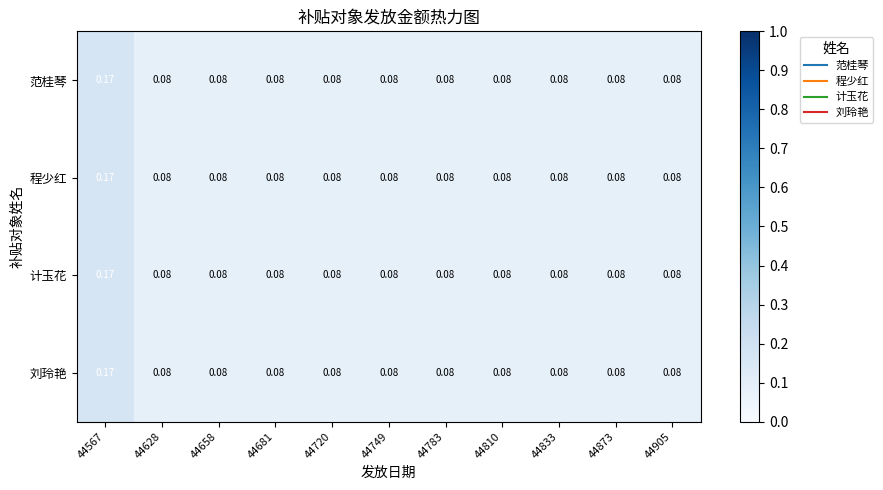

Is the value of 程少红 at 44873 greater than the value of 刘玲艳 at 44567?

No